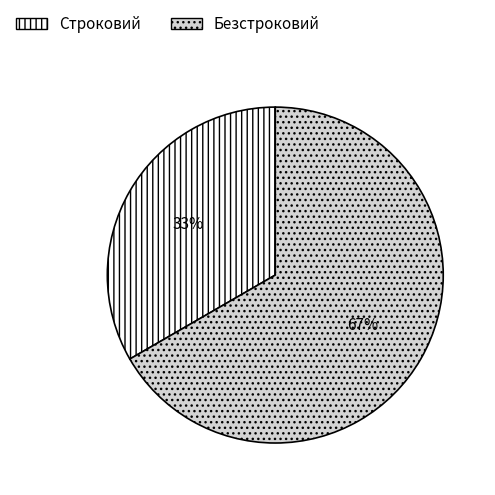

To the nearest percent, what is the combined percentage of Безстроковий and Строковий?

100%